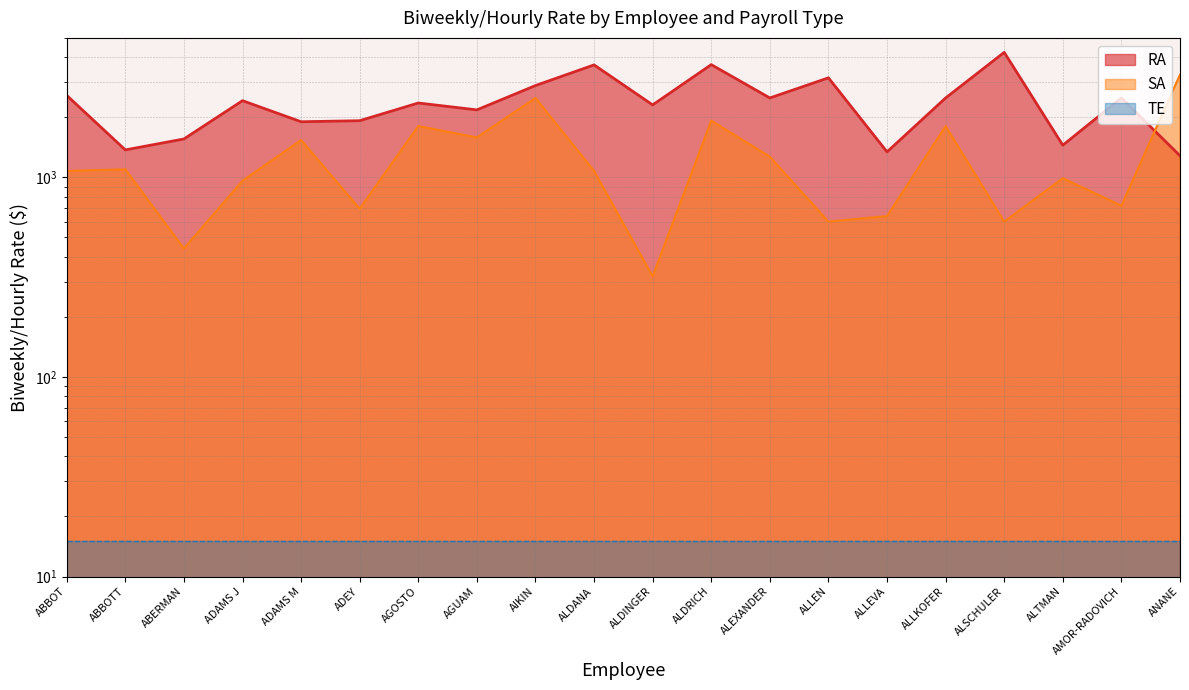

Which category has the lowest value in the SA series?

ALDINGER